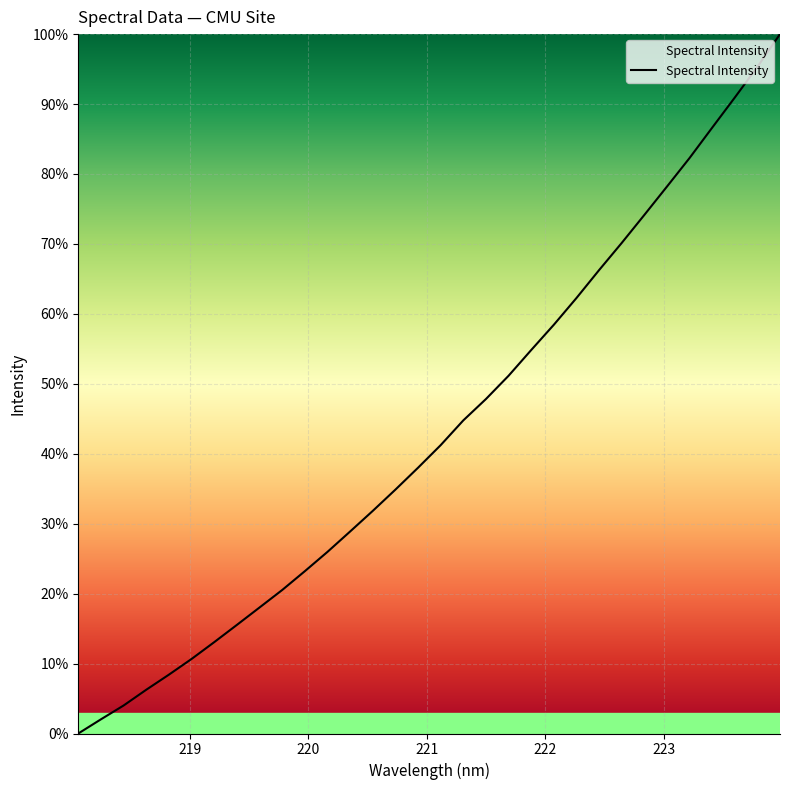

What is the maximum value shown in the chart?

100.0